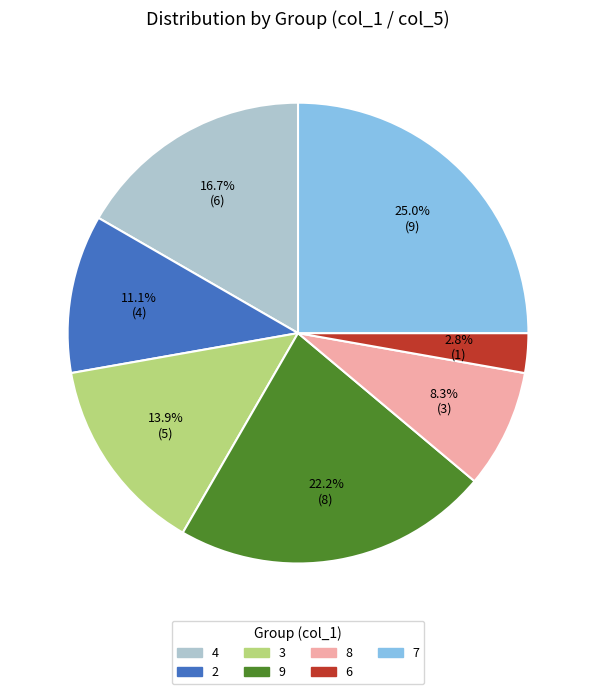

Which has a higher value, 8 or 6?

8